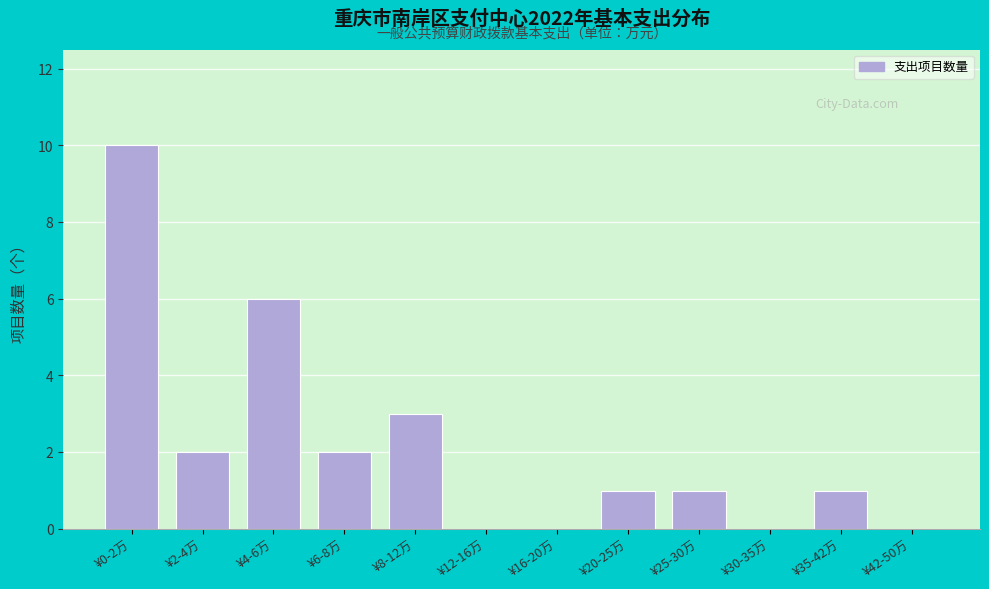

Reading right to left, what are all the values shown in this chart?

¥42-50万=0	¥35-42万=1	¥30-35万=0	¥25-30万=1	¥20-25万=1	¥16-20万=0	¥12-16万=0	¥8-12万=3	¥6-8万=2	¥4-6万=6	¥2-4万=2	¥0-2万=10